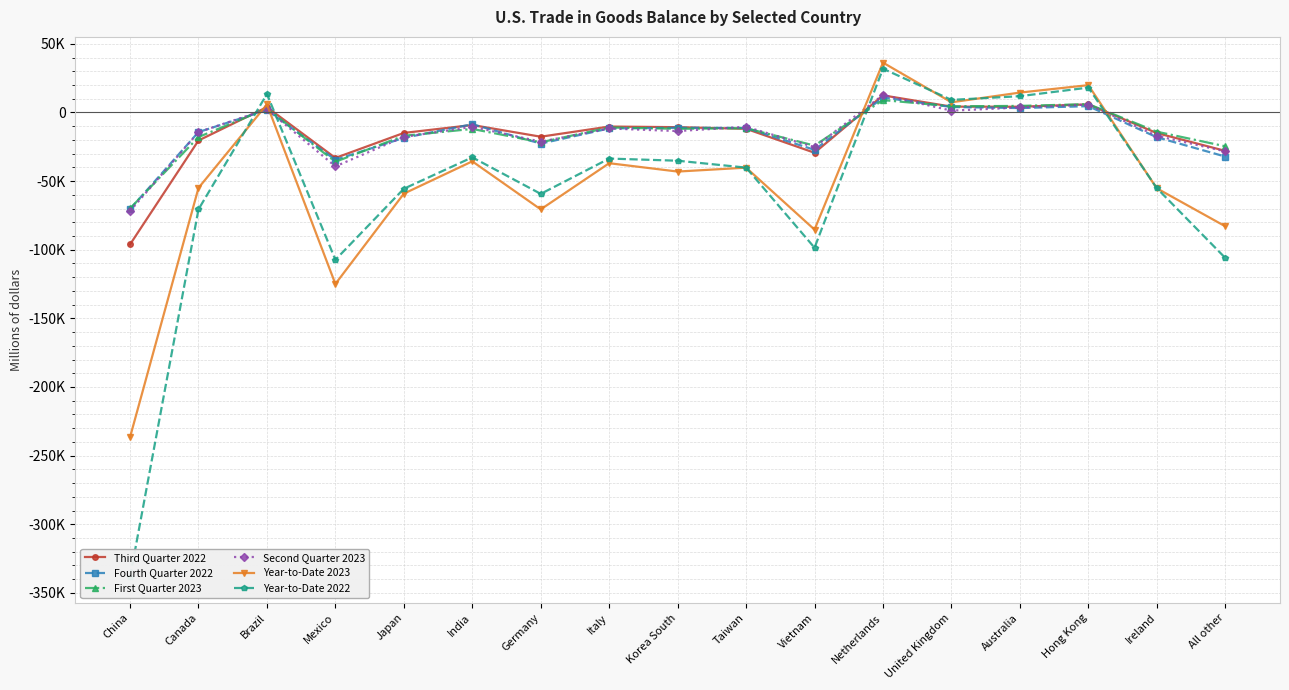

What position from the right is China?

17